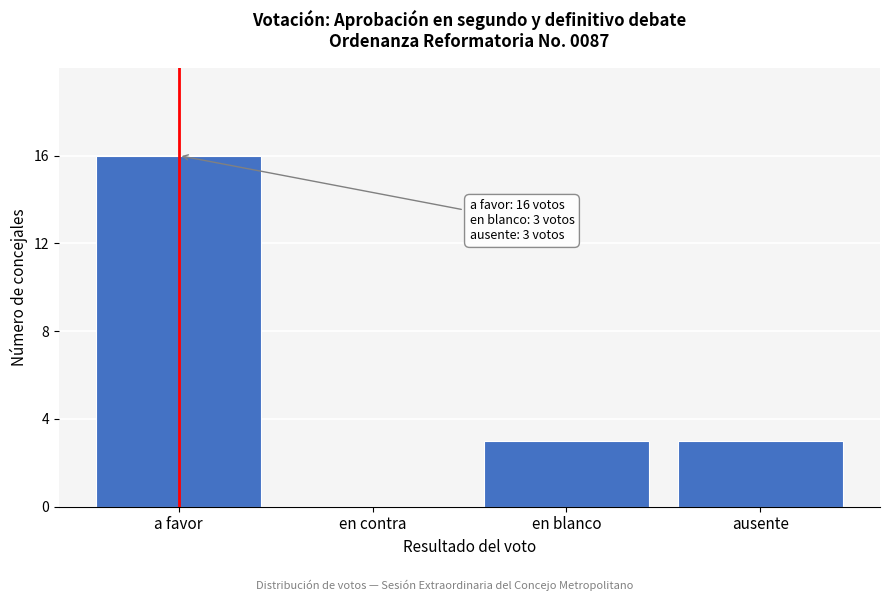

Reading left to right, transcribe all the data shown in this chart.

a favor=16	en contra=0	en blanco=3	ausente=3